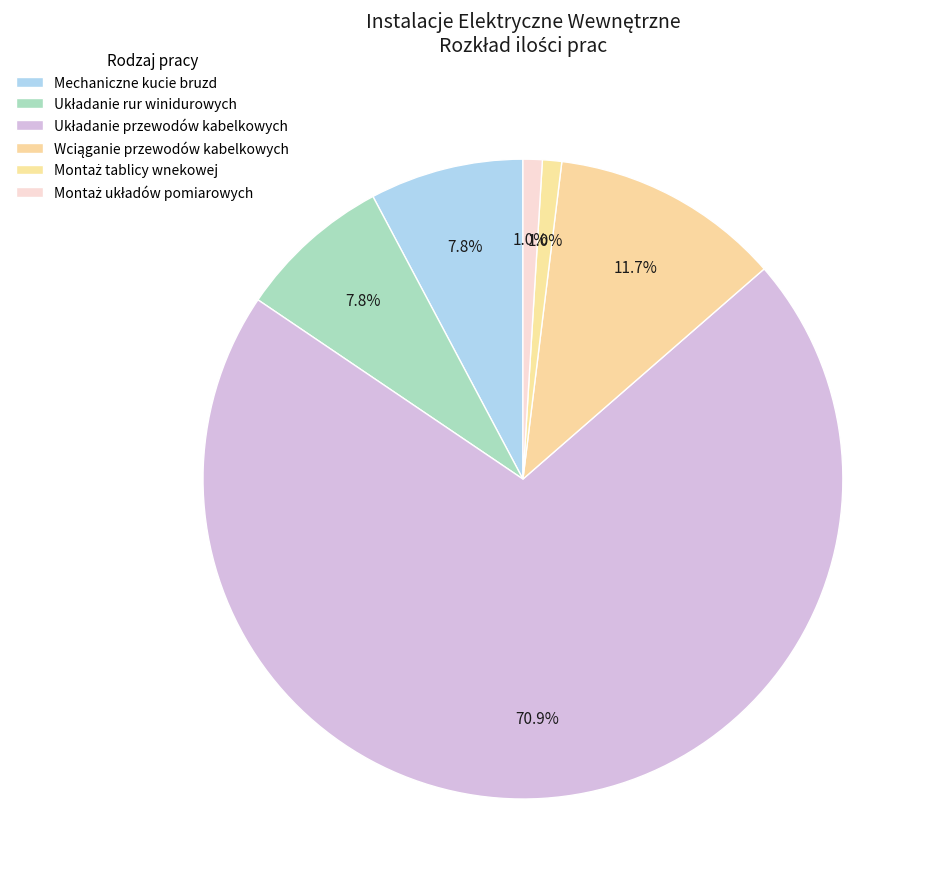

Rank the categories by value from highest to lowest.

Układanie przewodów kabelkowych, Wciąganie przewodów kabelkowych, Mechaniczne kucie bruzd, Układanie rur winidurowych, Montaż tablicy wnekowej, Montaż układów pomiarowych